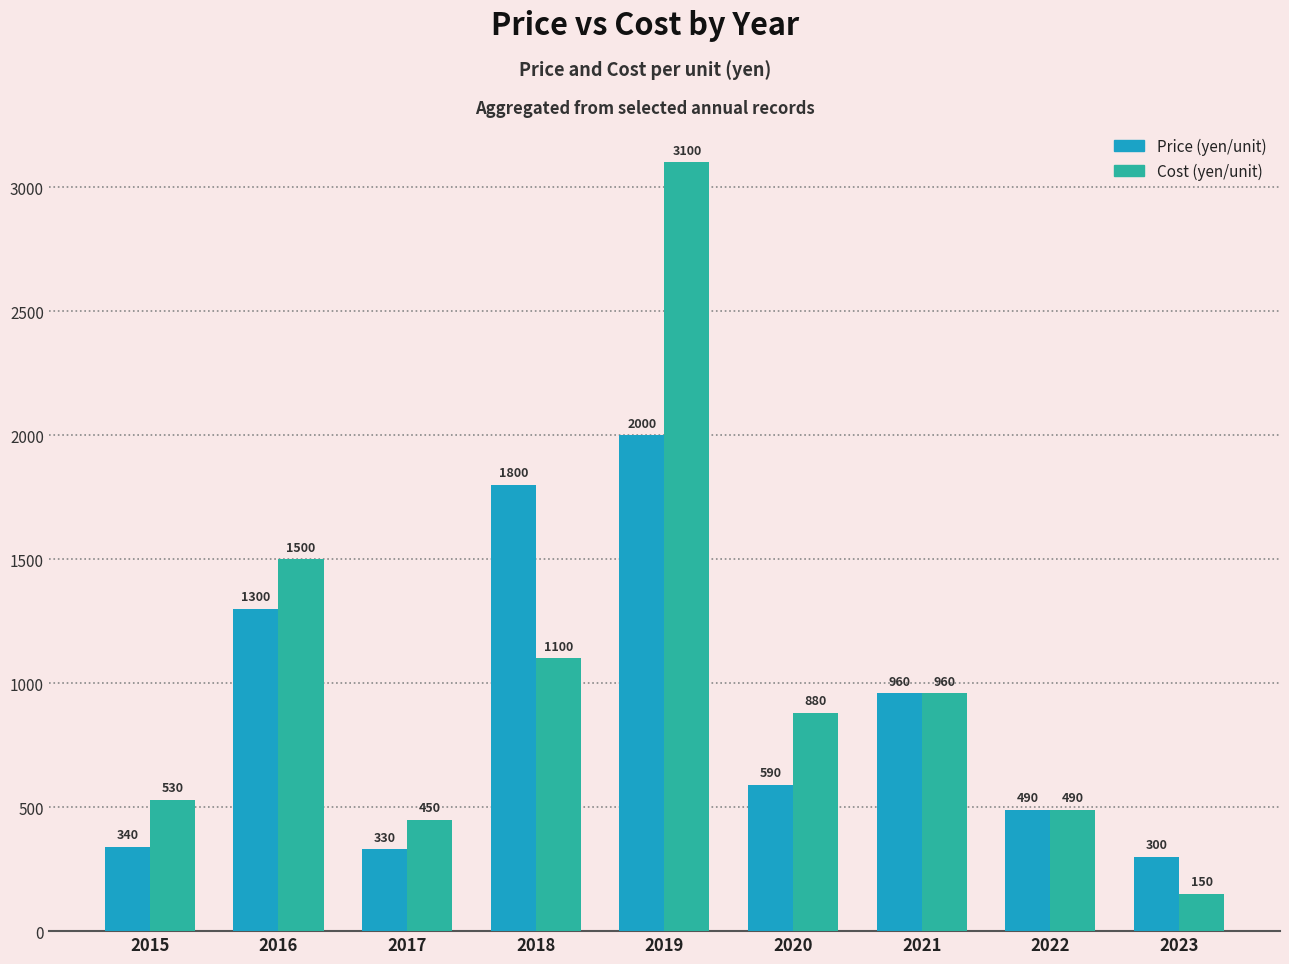

Which category has the highest value in the Cost (yen/unit) series?

2019